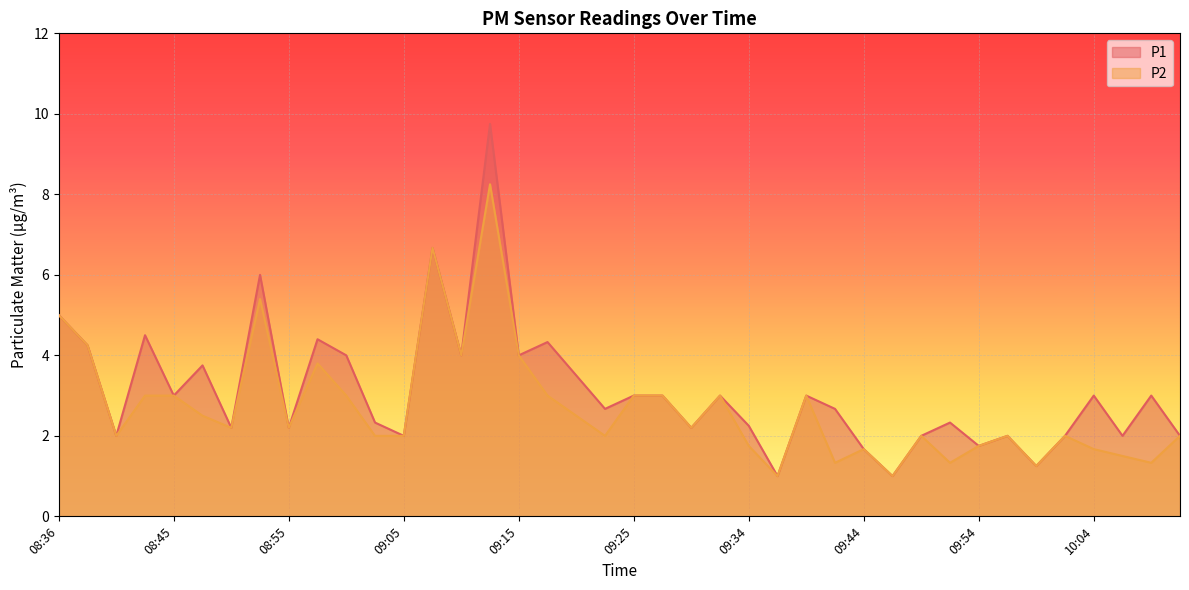

Reading left to right, extract all data points from this chart.

P1: 08:36=5.0	08:38=4.2	08:40=2.0	08:43=4.5	08:45=3.0	08:48=3.8	08:50=2.2	08:53=6.0	08:55=2.2	08:58=4.4	09:00=4.0	09:02=2.3	09:05=2.0	09:07=6.7	09:10=4.0	09:12=9.8	09:15=4.0	09:17=4.3	09:20=3.5	09:22=2.7	09:25=3.0	09:27=3.0	09:30=2.2	09:32=3.0	09:34=2.2	09:37=1.0	09:39=3.0	09:42=2.7	09:44=1.7	09:47=1.0	09:49=2.0	09:51=2.3	09:54=1.8	09:56=2.0	09:59=1.2	10:01=2.0	10:04=3.0	10:06=2.0	10:09=3.0	10:11=2.0
P2: 08:36=5.0	08:38=4.2	08:40=2.0	08:43=3.0	08:45=3.0	08:48=2.5	08:50=2.2	08:53=5.4	08:55=2.2	08:58=3.8	09:00=3.0	09:02=2.0	09:05=2.0	09:07=6.7	09:10=4.0	09:12=8.2	09:15=4.0	09:17=3.0	09:20=2.5	09:22=2.0	09:25=3.0	09:27=3.0	09:30=2.2	09:32=3.0	09:34=1.8	09:37=1.0	09:39=3.0	09:42=1.3	09:44=1.7	09:47=1.0	09:49=2.0	09:51=1.3	09:54=1.8	09:56=2.0	09:59=1.2	10:01=2.0	10:04=1.7	10:06=1.5	10:09=1.3	10:11=2.0